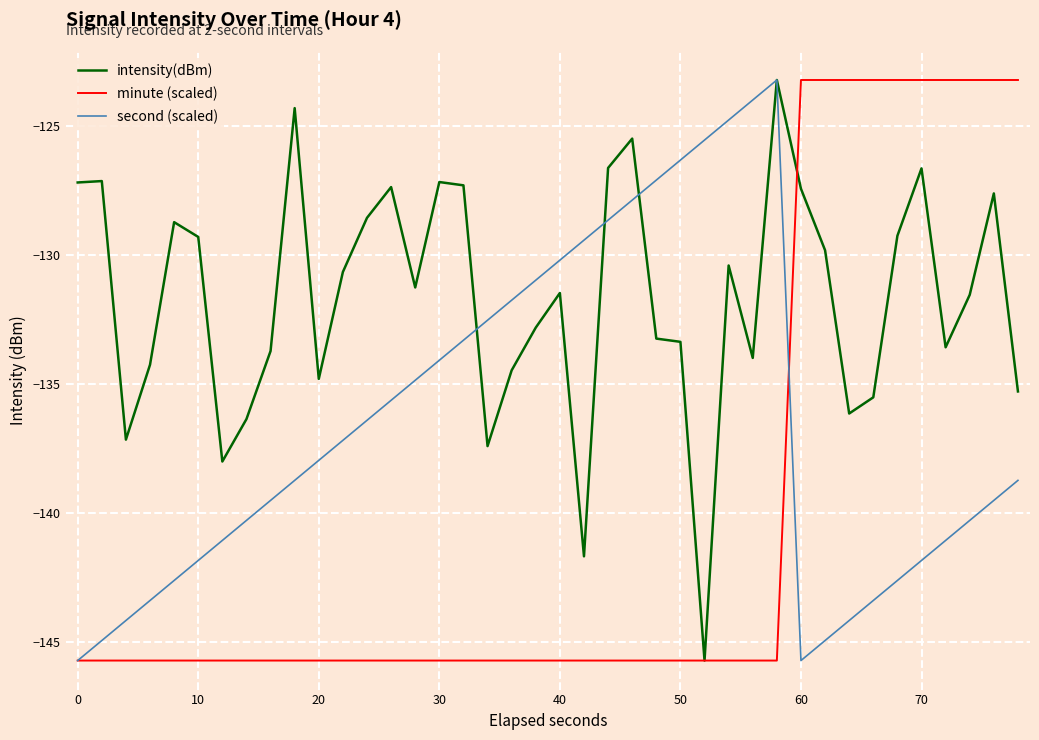

Rank the series by their average value, from highest to lowest.

intensity(dBm), second (scaled), minute (scaled)